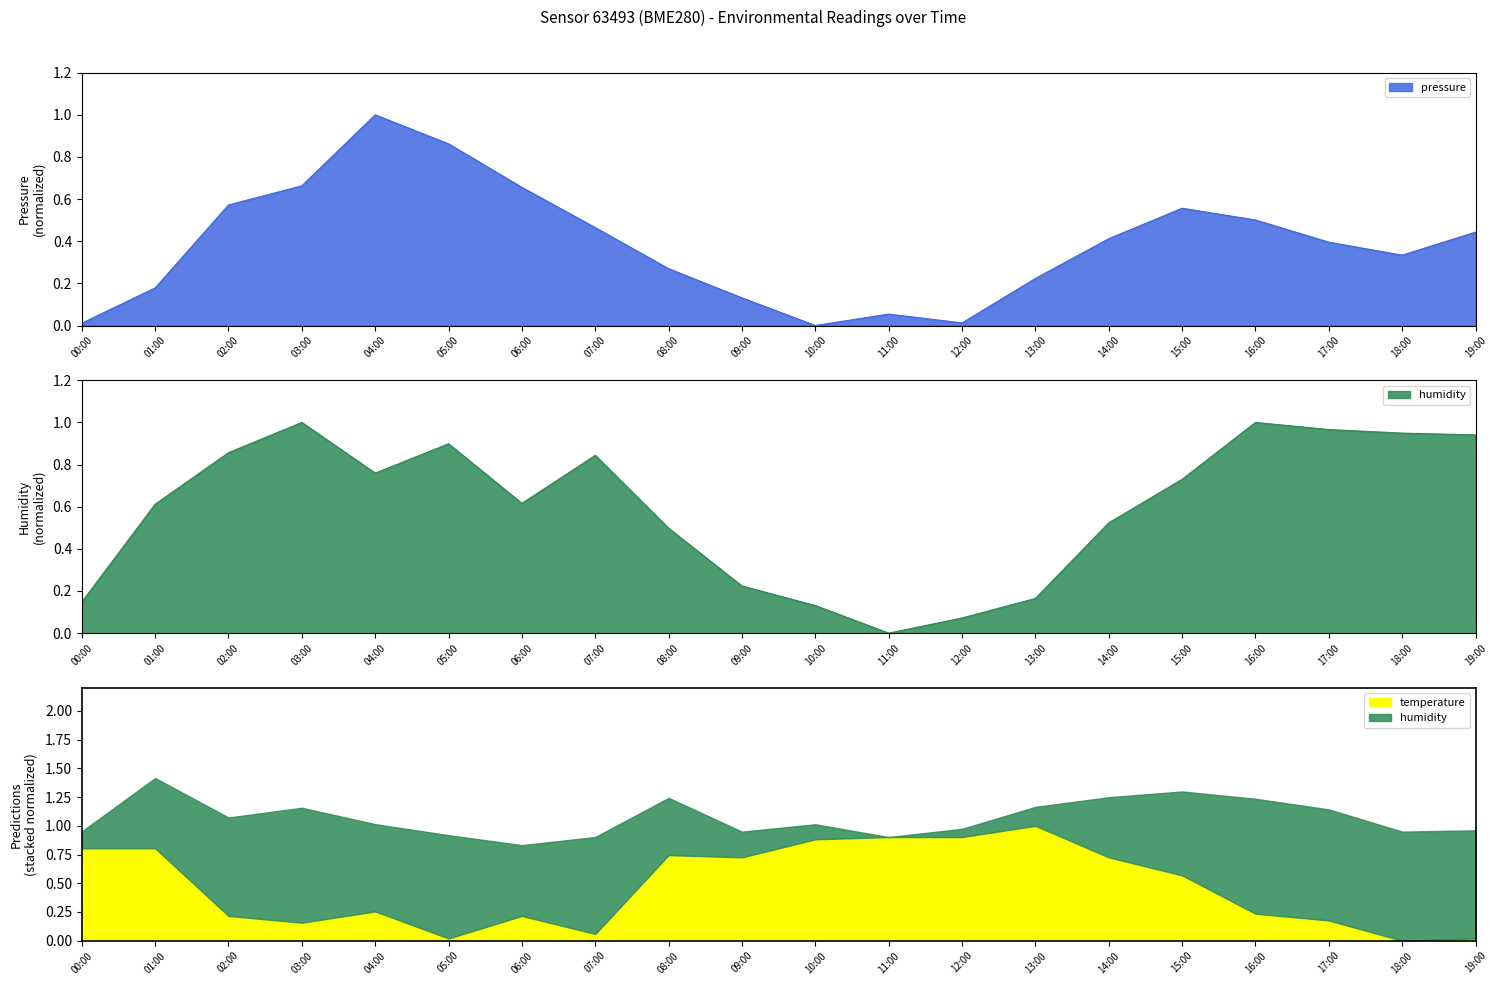

The value of pressure at 07:00 is 0.8. True or false?

False